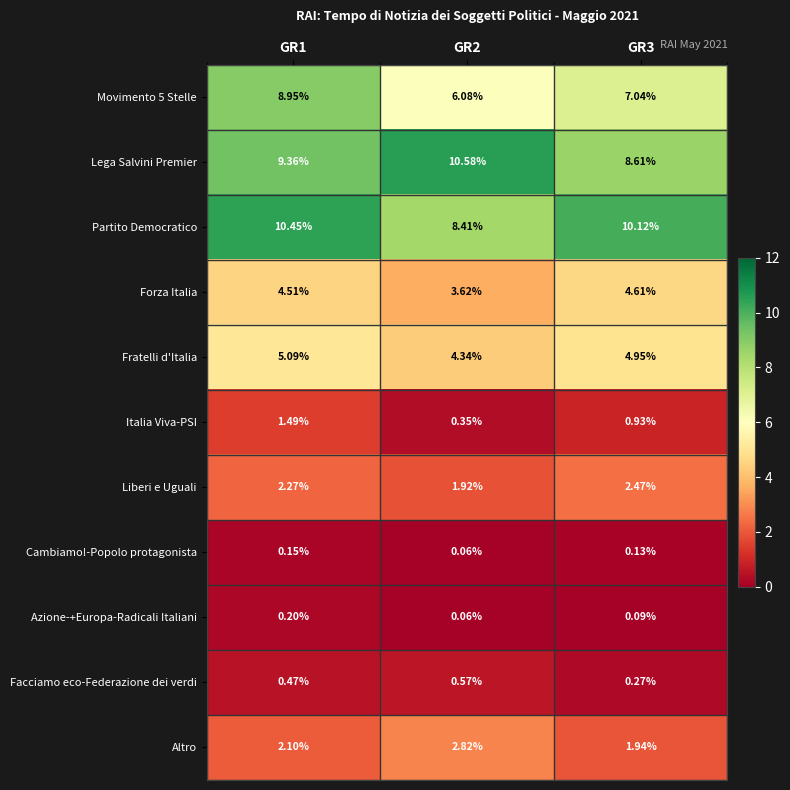

At which category is the sum across all series the highest?

GR1